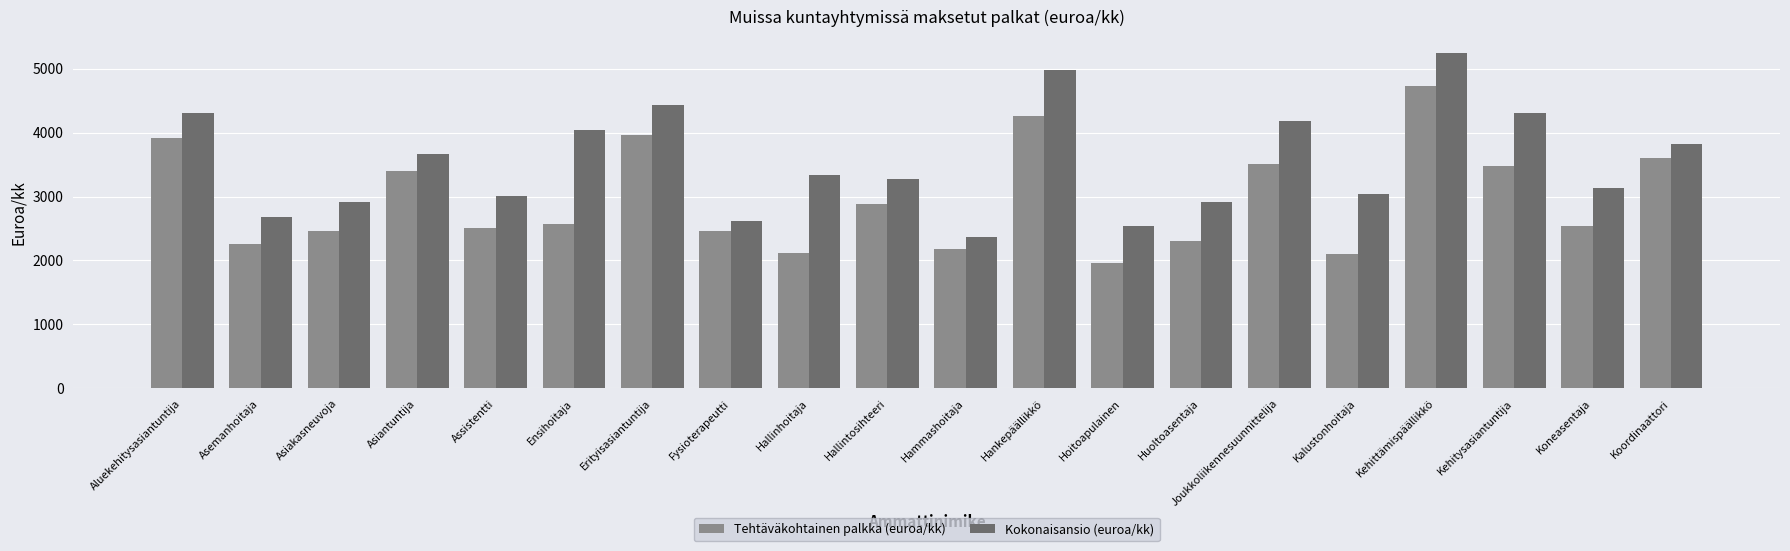

Which series changed the most between Asemanhoitaja and Fysioterapeutti?

Tehtäväkohtainen palkka (euroa/kk)